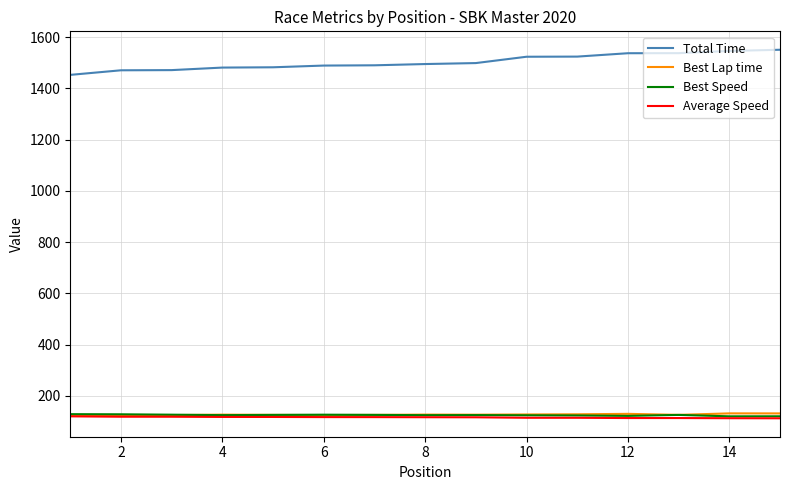

Which series has the largest total across all categories?

Total Time